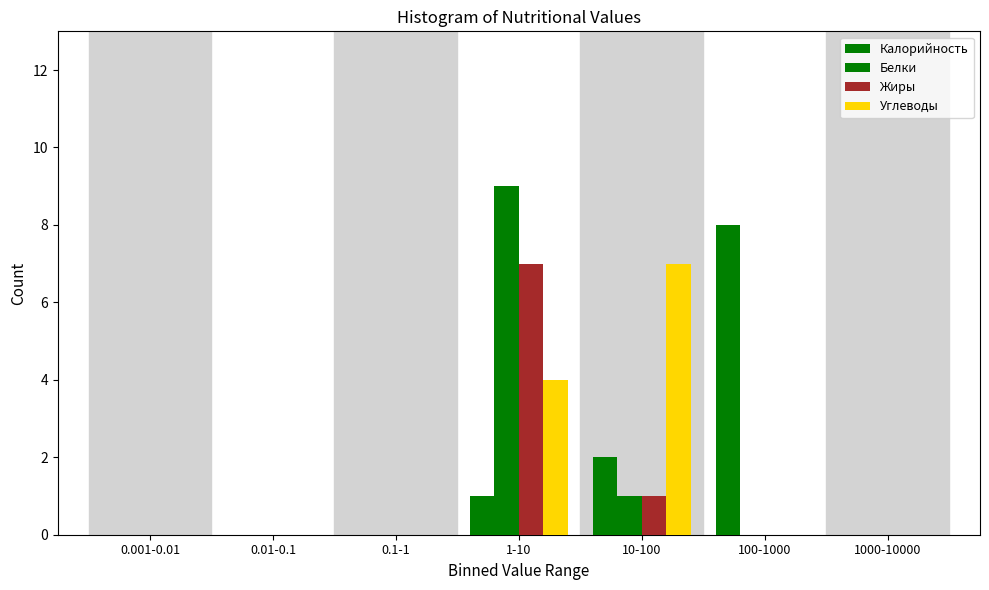

Does the chart contain stacked bars?

No